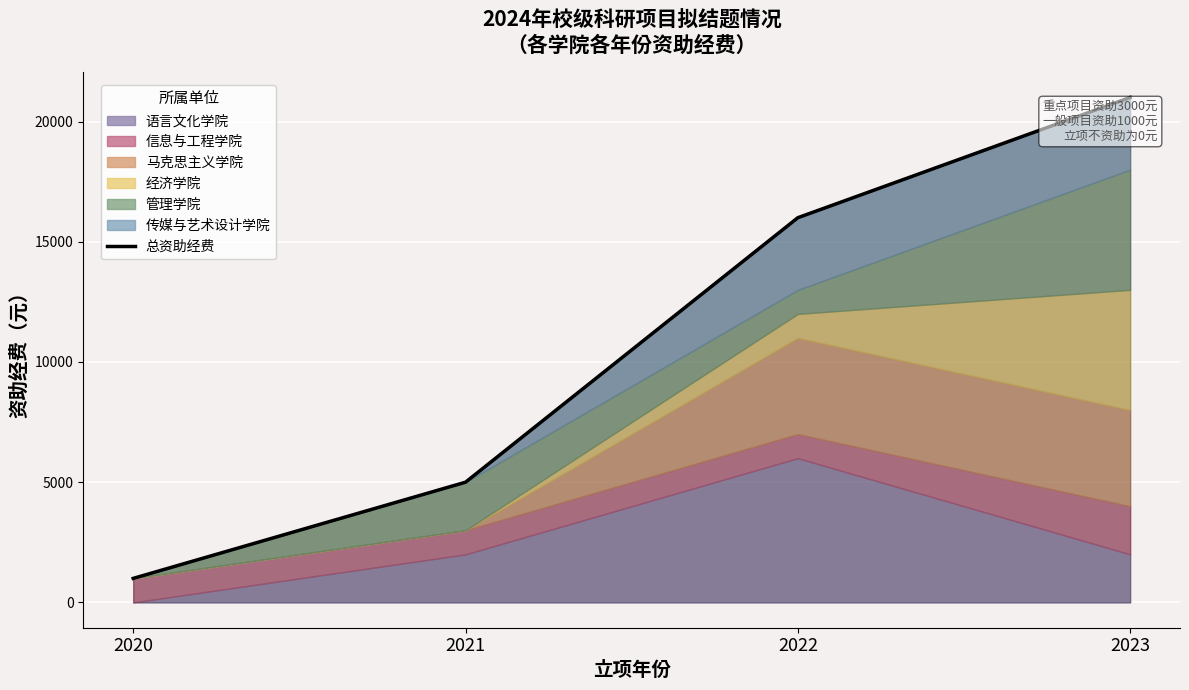

Reading left to right, transcribe all the data shown in this chart.

2020=1000	2021=5000	2022=16000	2023=21000